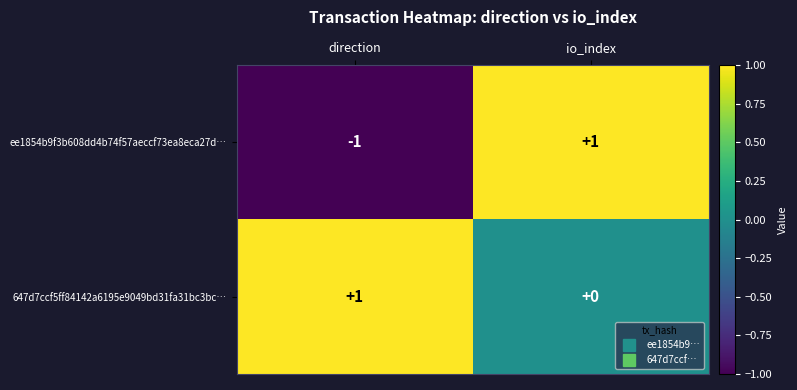

At how many categories does at least one series exceed 0?

2